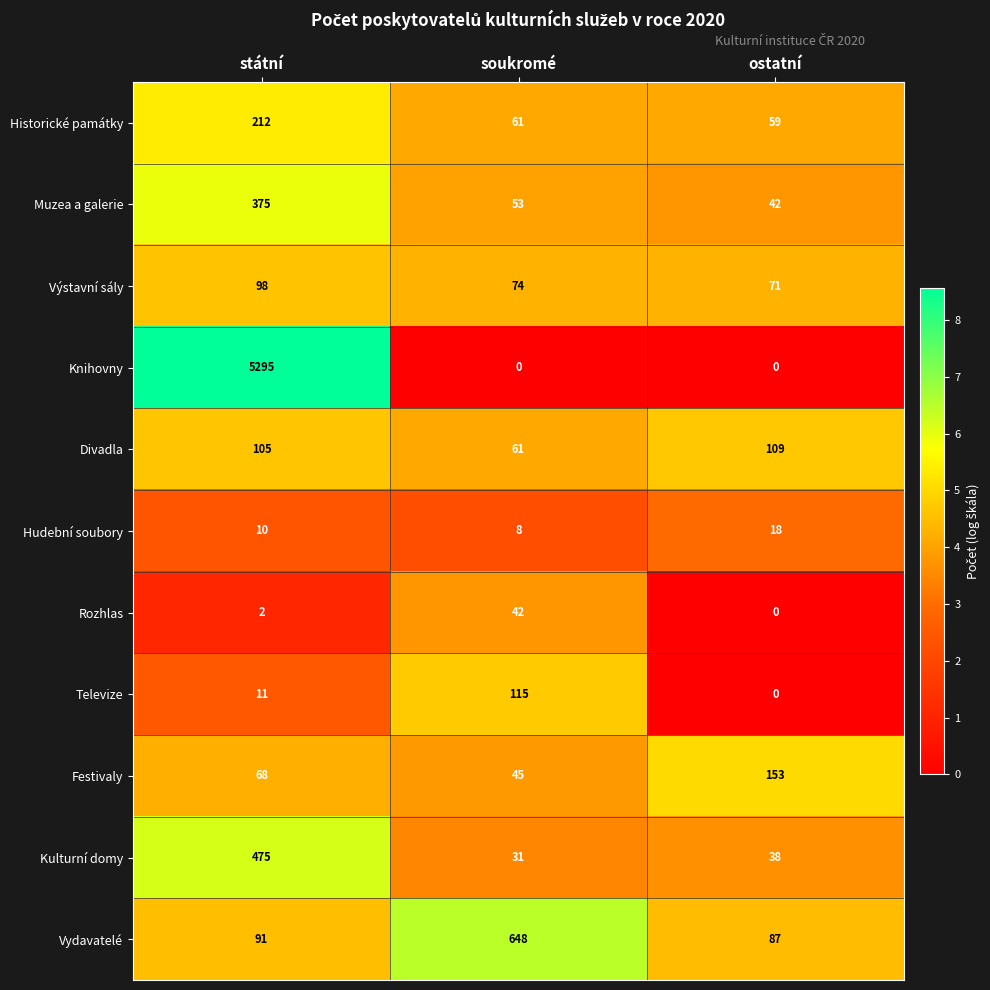

At which category does the chart reach its peak across all series?

státní